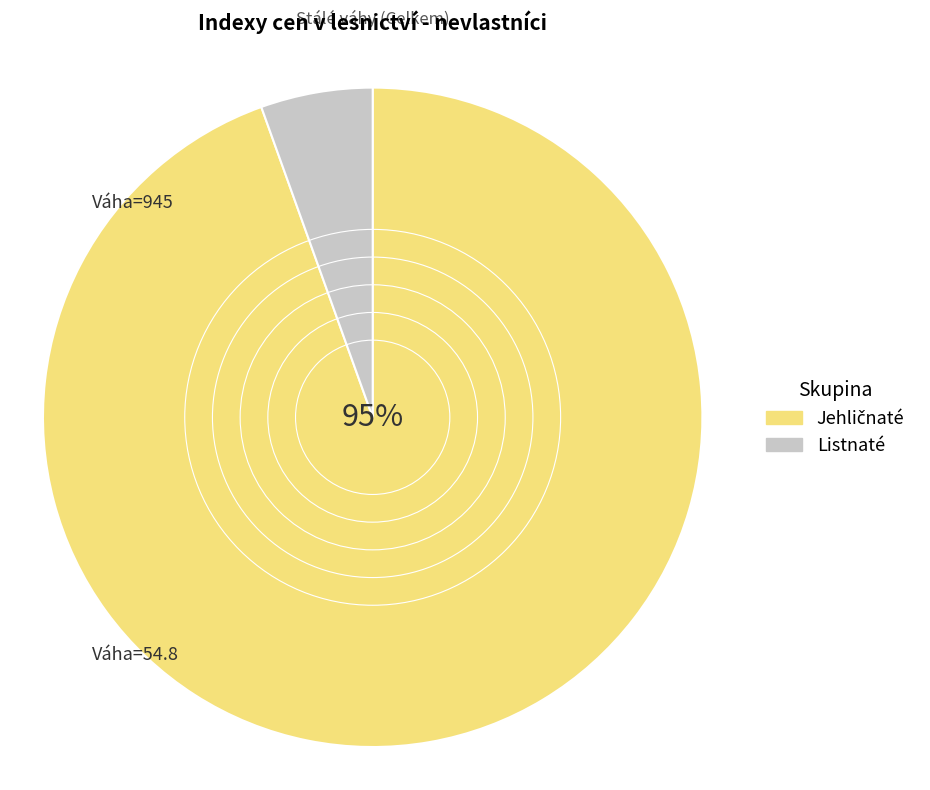

To the nearest percent, what is the average slice percentage?

50%